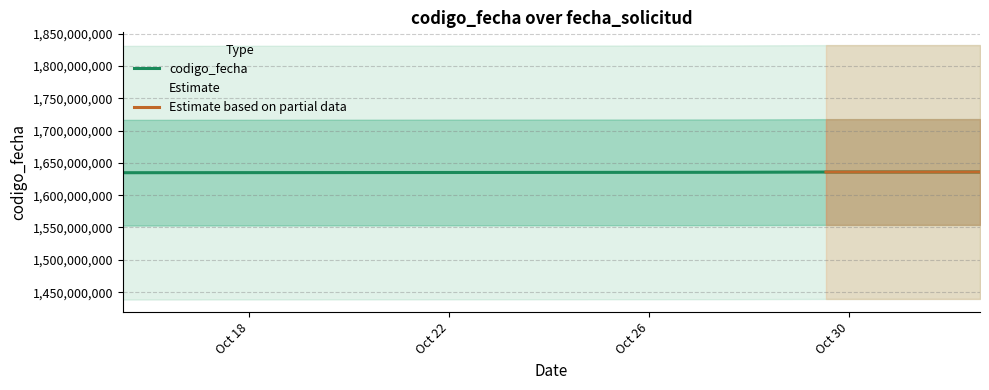

What is the smallest value displayed?

1634719477